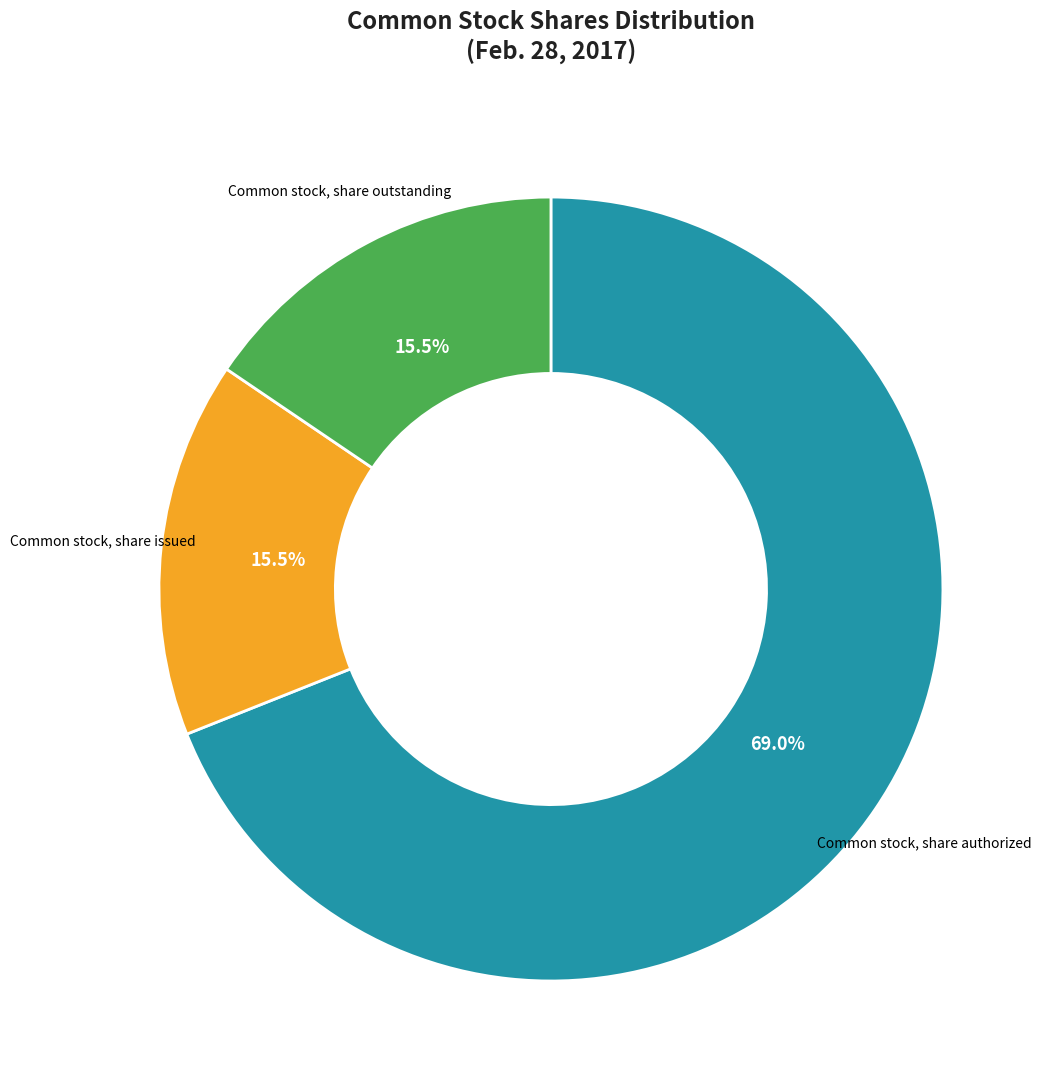

What is the majority slice?

Common stock, share authorized